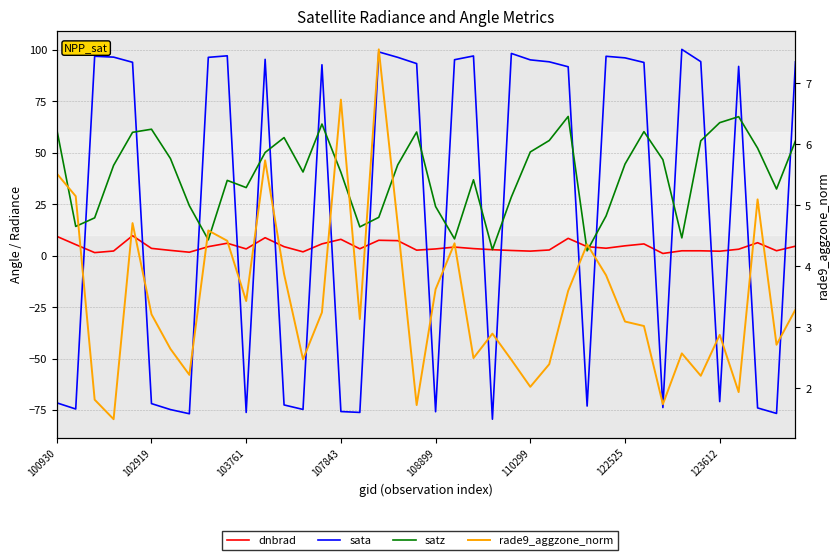

The value of satz at 102919 is 9.7. True or false?

False